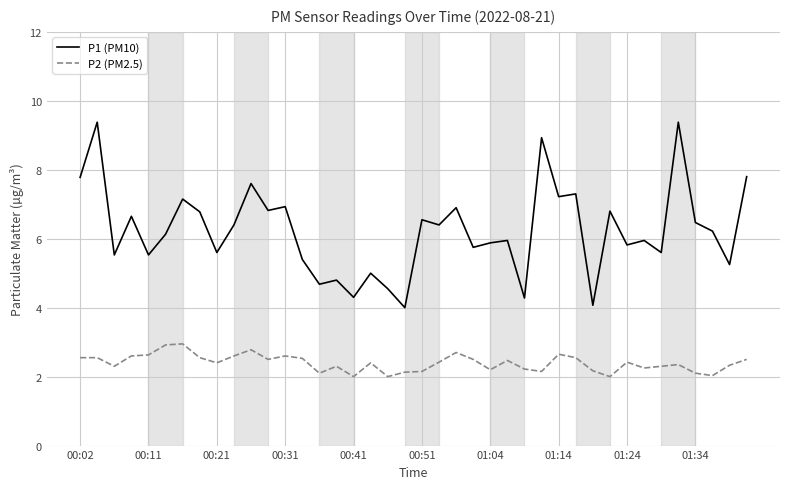

How many values in the P1 (PM10) series exceed 6?

21